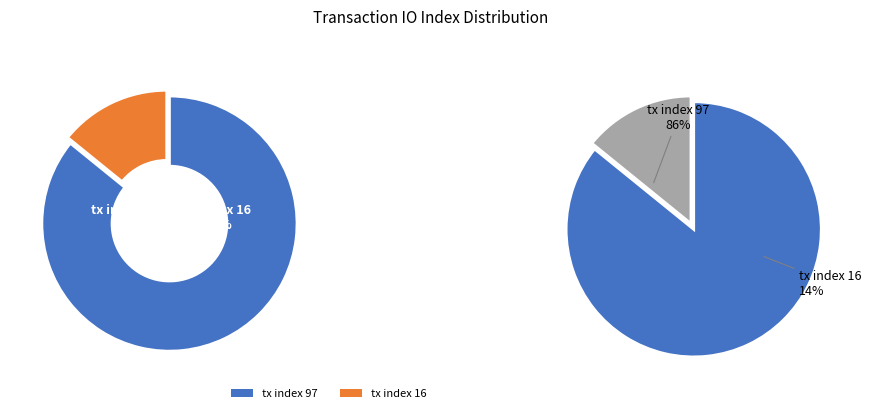

Is the sum of tx index 97 and tx index 16 greater than half?

Yes